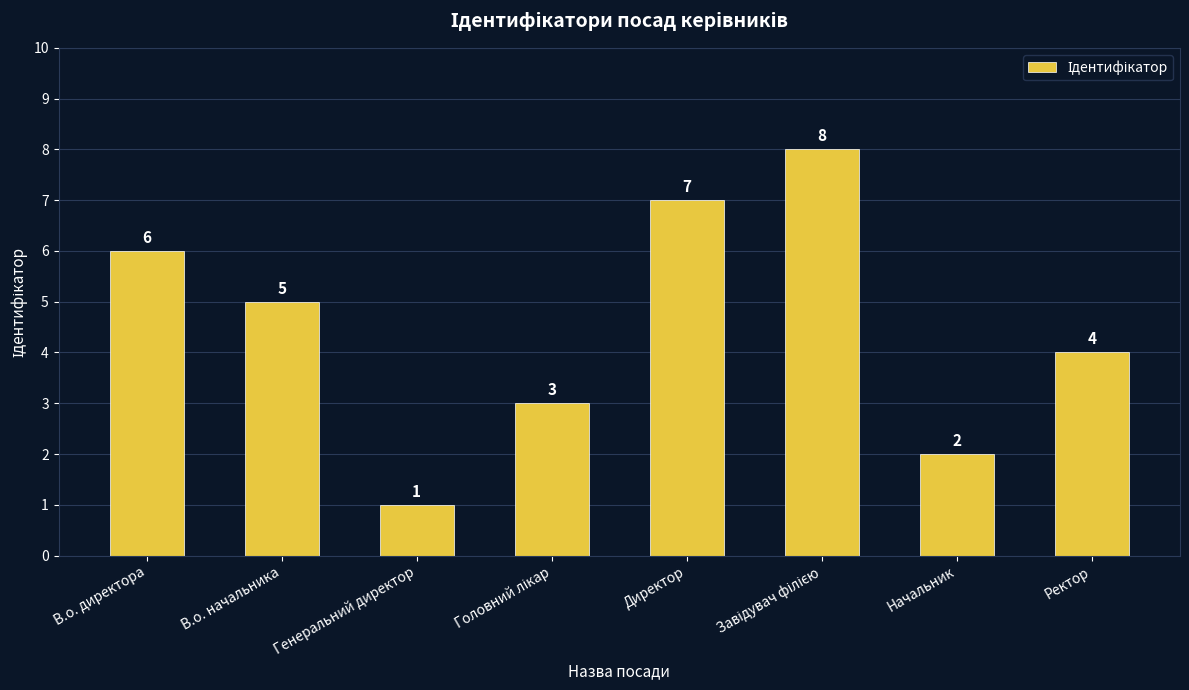

Reading right to left, what are all the values shown in this chart?

4	2	8	7	3	1	5	6